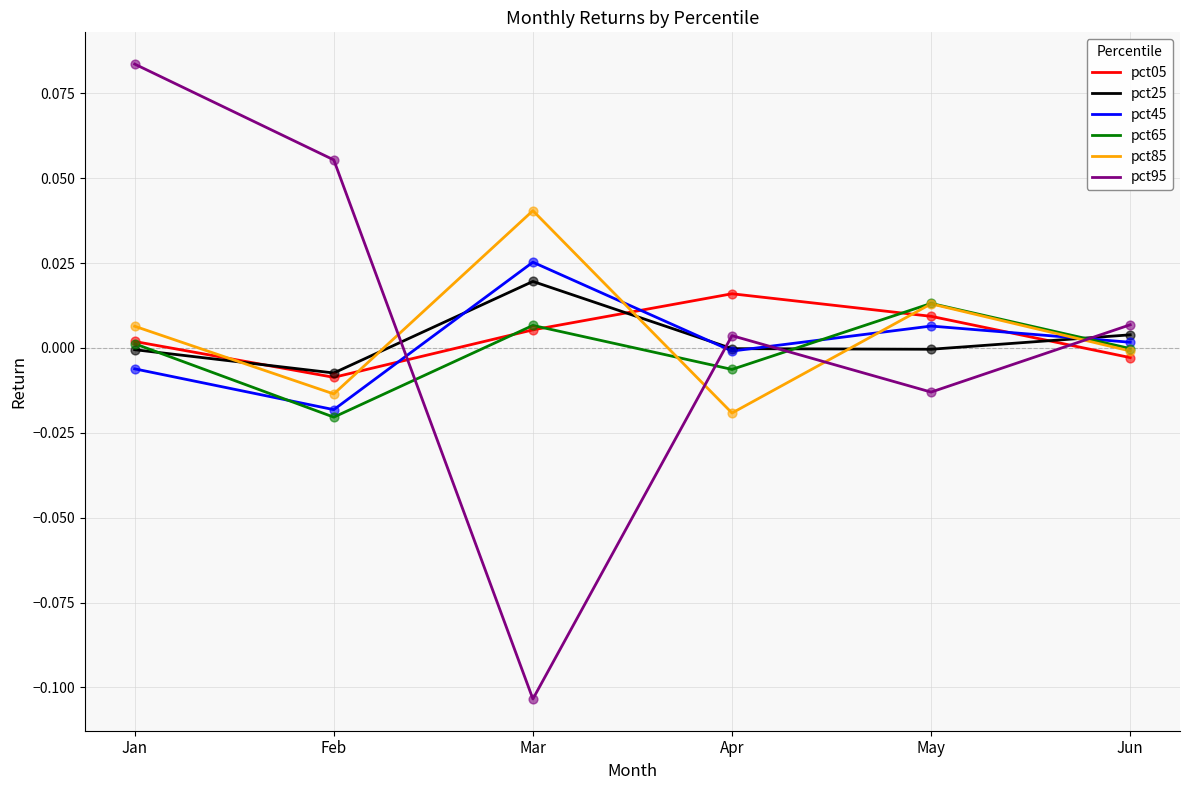

Which series has the widest spread of values?

pct95